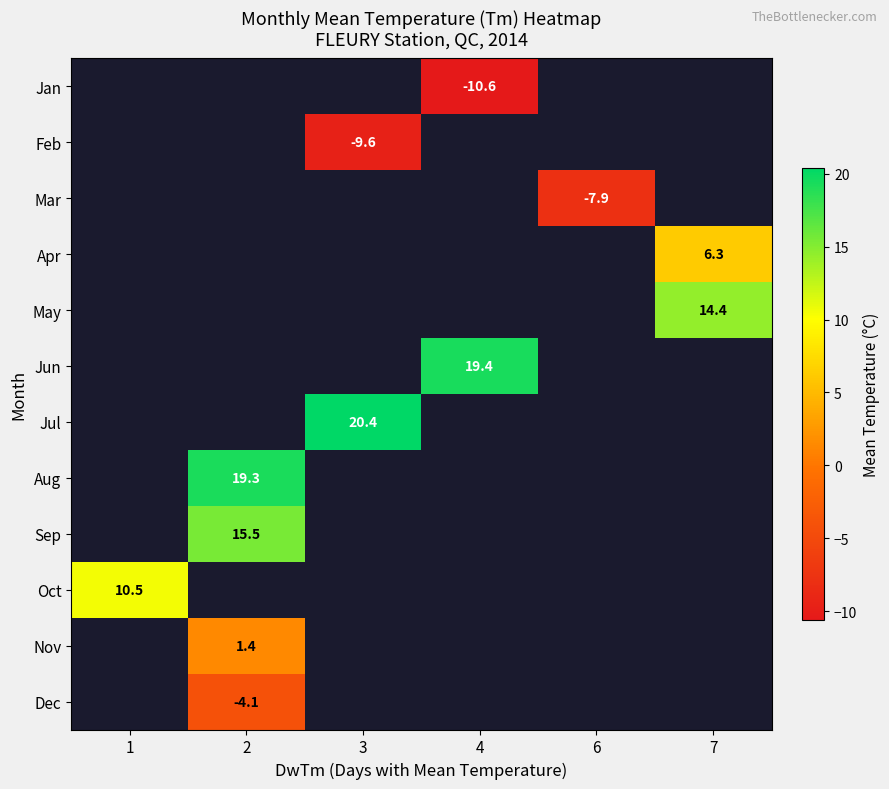

The Aug series shows 28.4 at 2. True or false?

False